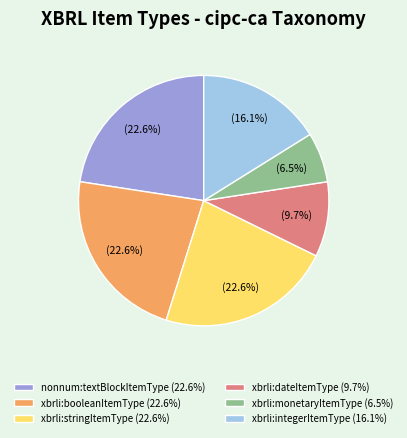

What is the ratio of the value at xbrli:booleanItemType (22.6%) to the value at xbrli:integerItemType (16.1%)?

1.4